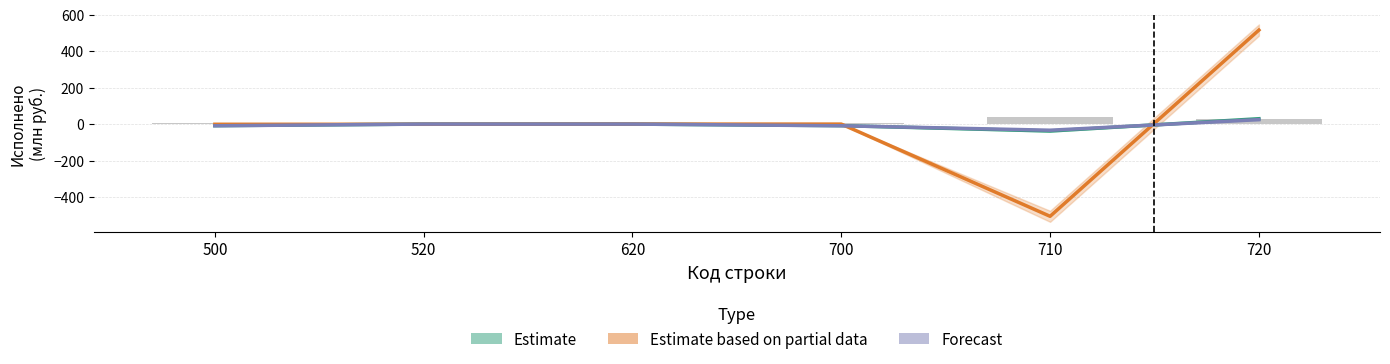

What is the value of the Estimate bar at the 1st from the left?

-8.5